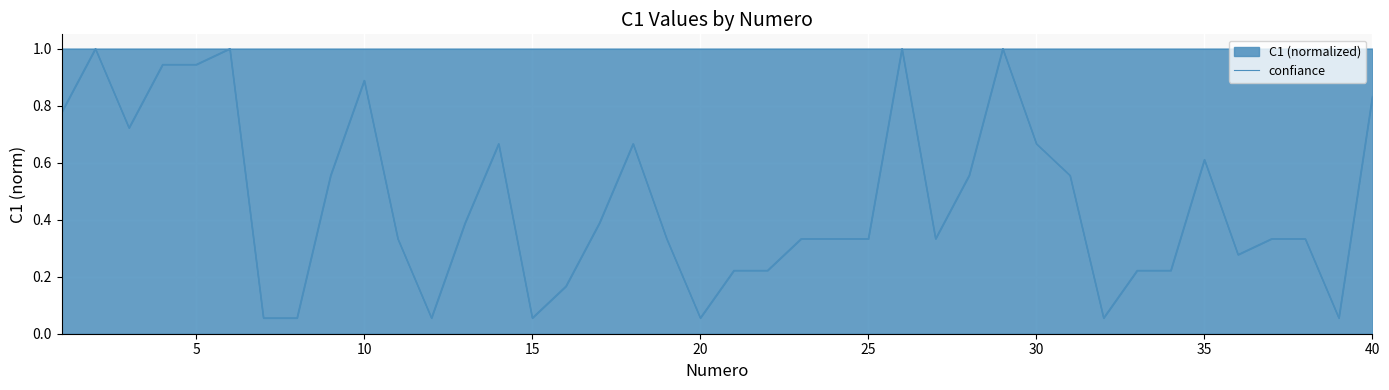

How many lines are shown in the chart?

1